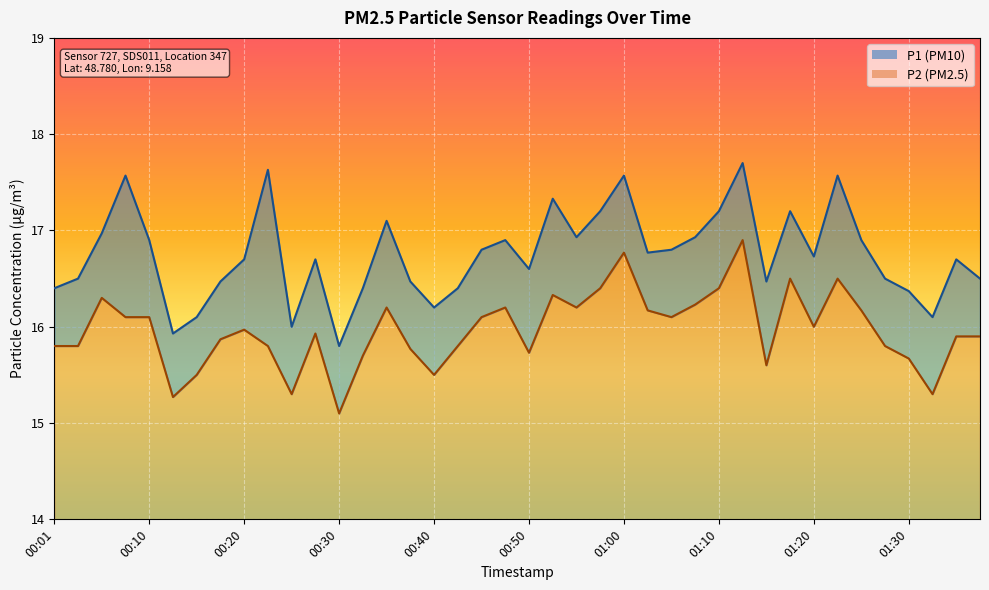

Is the value of P1 at 01:05 greater than the value of P2 at 00:30?

Yes